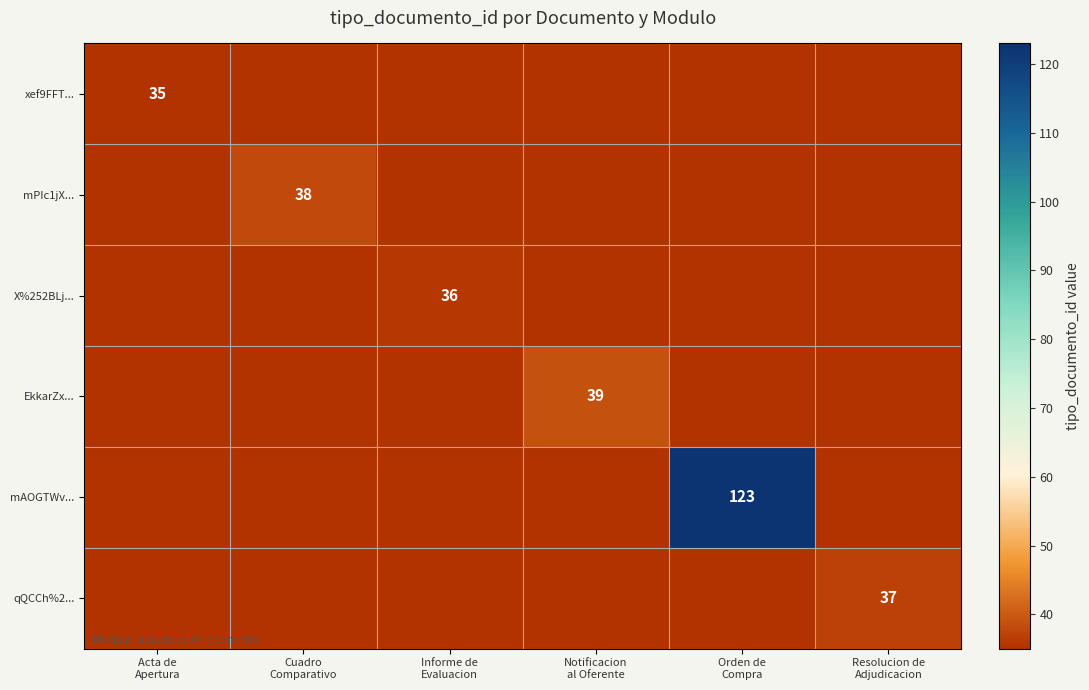

The X%252BLj... series shows -12 at Acta de Apertura. True or false?

False